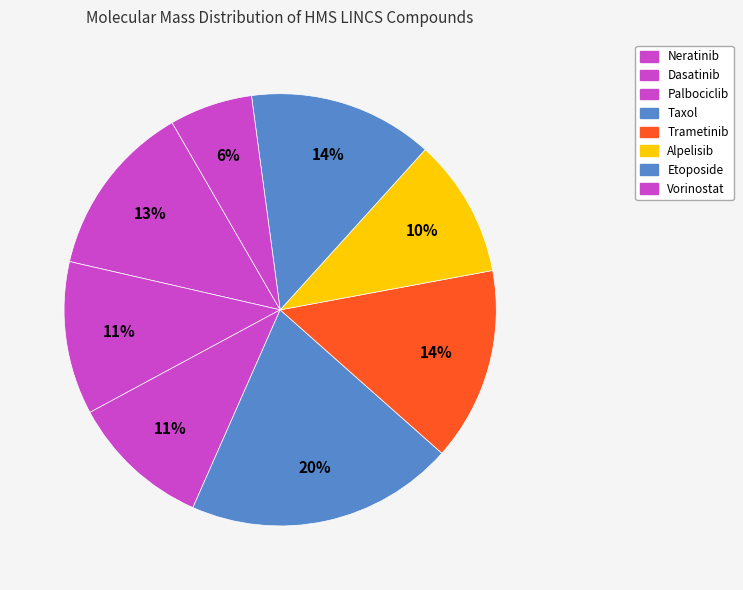

Which has a higher value, Neratinib or Palbociclib?

Neratinib